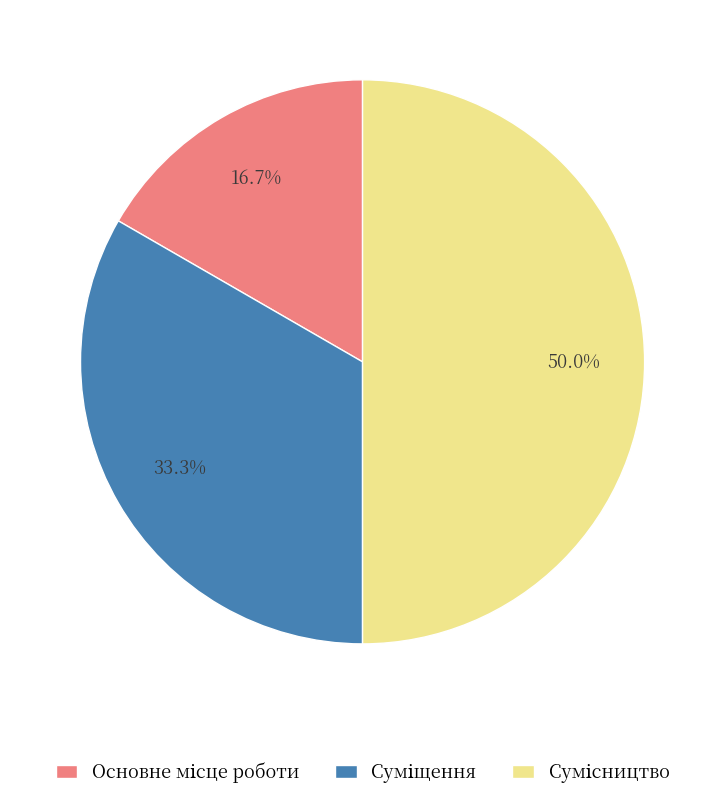

Rank the categories by value from lowest to highest.

Основне місце роботи, Суміщення, Сумісництво